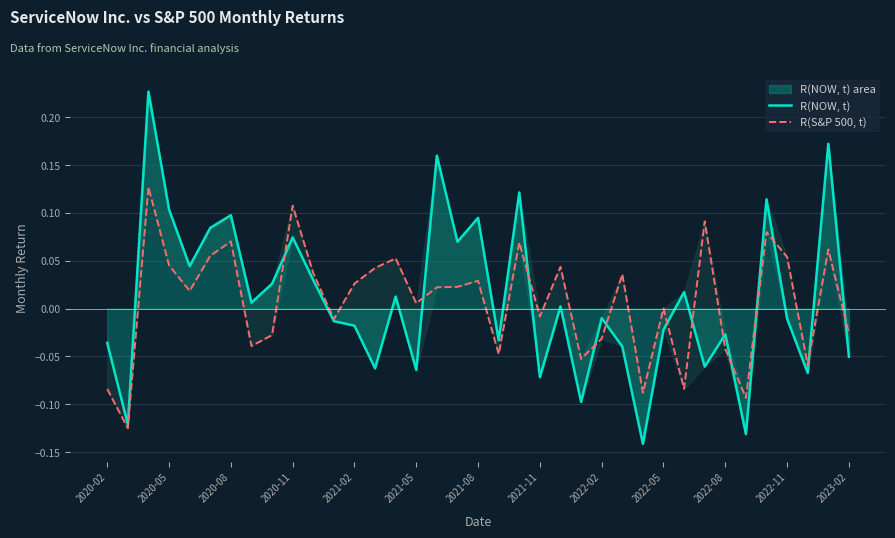

Reading left to right, what are all the values shown in this chart?

R(NOW, t): -0.0	-0.1	0.2	0.1	0.0	0.1	0.1	0.0	0.0	0.1	0.0	-0.0	-0.0	-0.1	0.0	-0.1	0.2	0.1	0.1	-0.0	0.1	-0.1	0.0	-0.1	-0.0	-0.0	-0.1	-0.0	0.0	-0.1	-0.0	-0.1	0.1	-0.0	-0.1	0.2	-0.1
R(S&P 500, t): -0.1	-0.1	0.1	0.0	0.0	0.1	0.1	-0.0	-0.0	0.1	0.0	-0.0	0.0	0.0	0.1	0.0	0.0	0.0	0.0	-0.0	0.1	-0.0	0.0	-0.1	-0.0	0.0	-0.1	0.0	-0.1	0.1	-0.0	-0.1	0.1	0.1	-0.1	0.1	-0.0